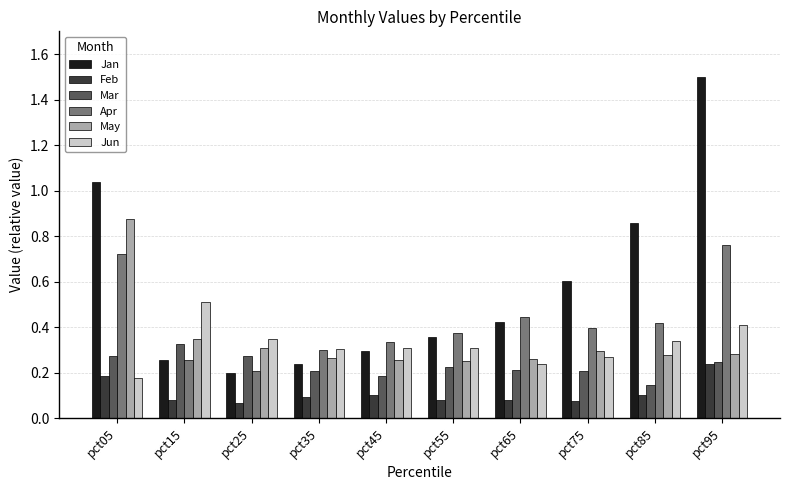

Which series has the largest range (max minus min)?

Jan